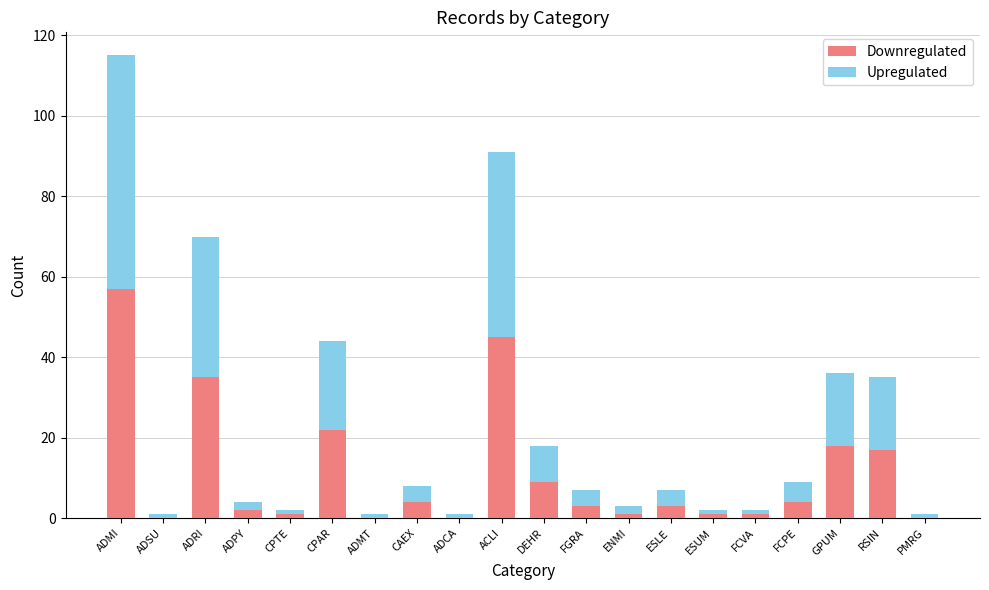

At which category is the sum across all series the highest?

ADMI